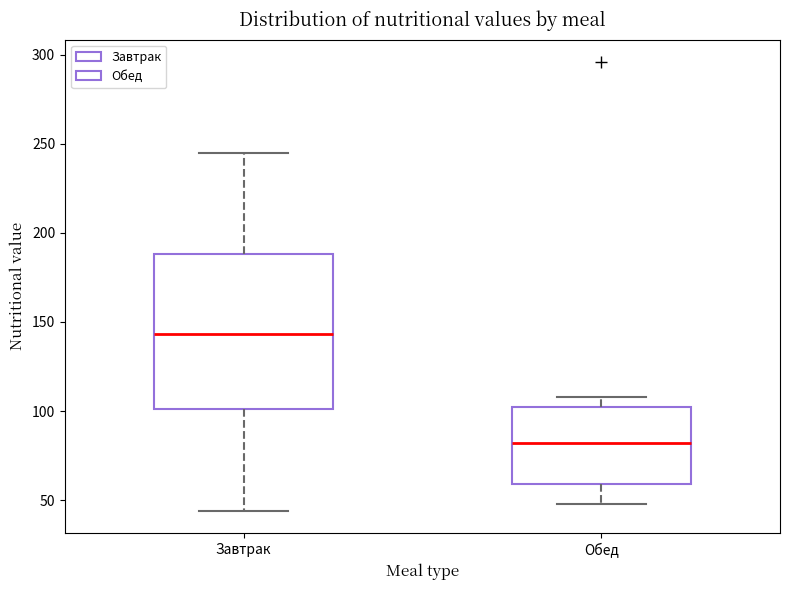

Reading left to right, read every box against the y-axis: the position of its median line, the range the box covers, and the ends of its whiskers. The values are not printed on the chart, so give them approximately, as read against the axis.

Завтрак: median 145, box 100 to 190, whiskers 45 to 245
Обед: median 80, box 60 to 105, whiskers 50 to 110